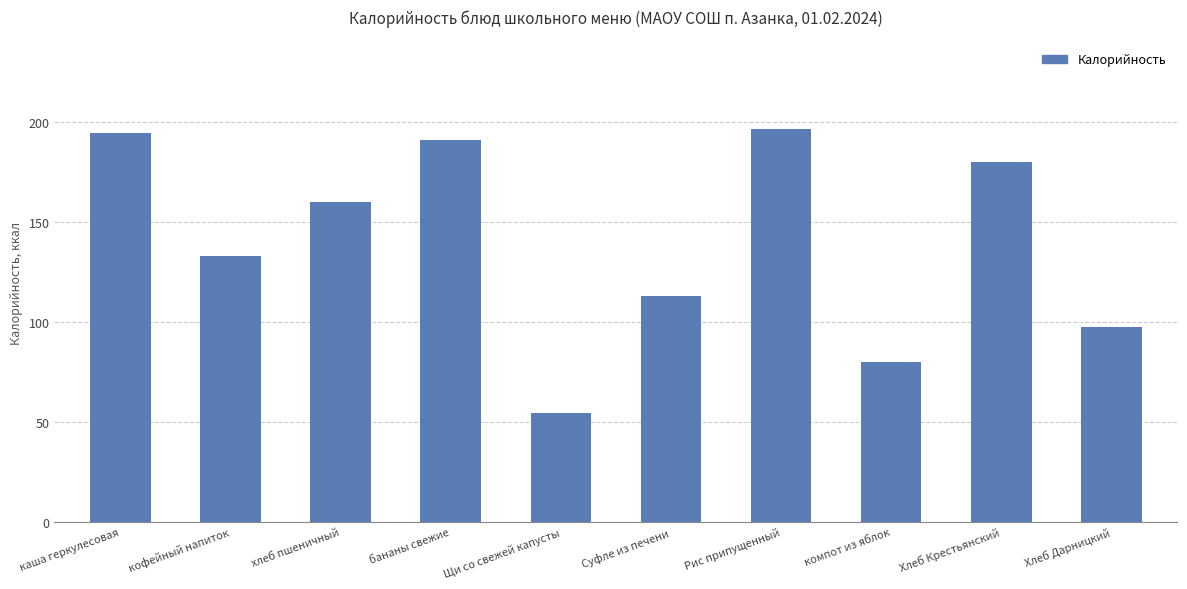

The chart shows a value of 113.0 at Суфле из печени. True or false?

True